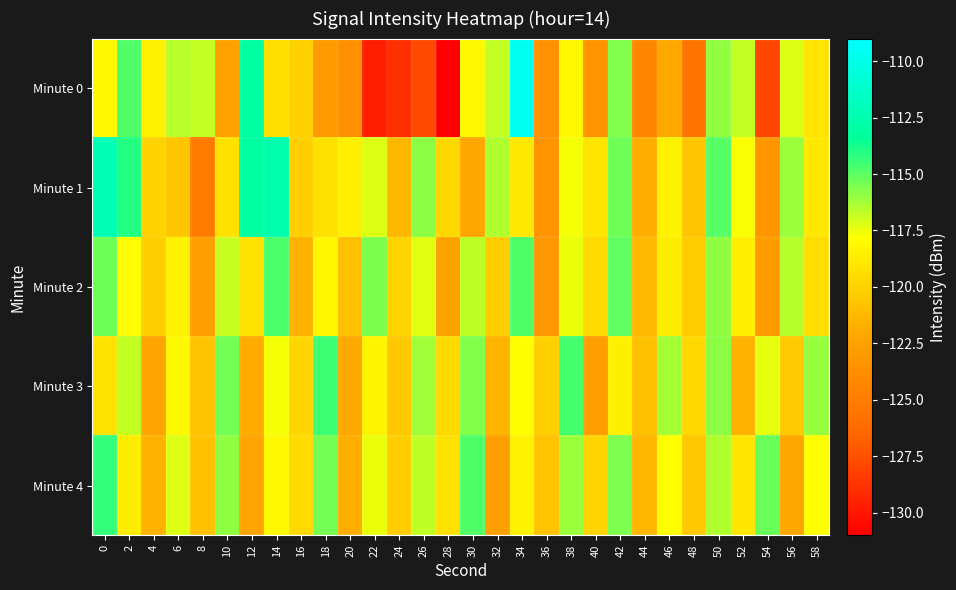

Between 2 and 54, which is larger?

2